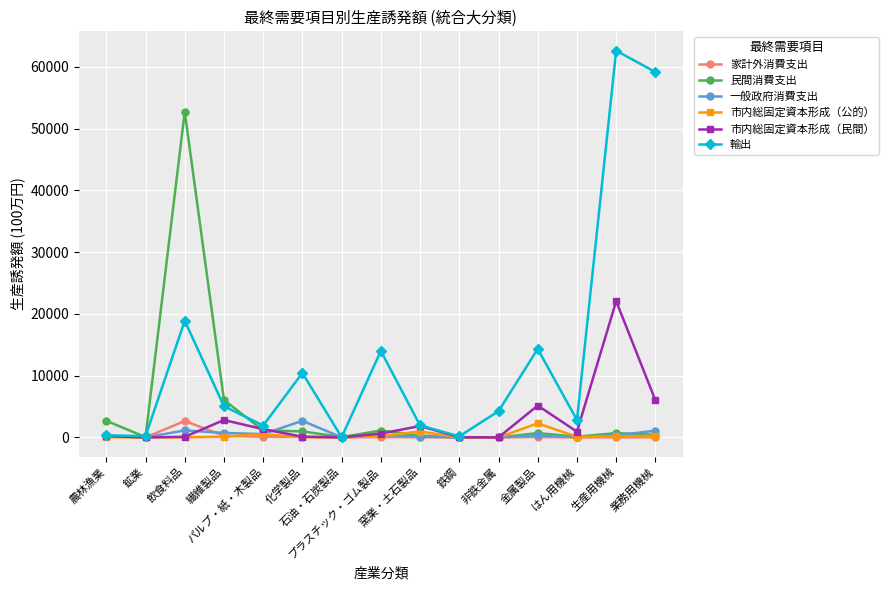

Which series has the largest total across all categories?

輸出